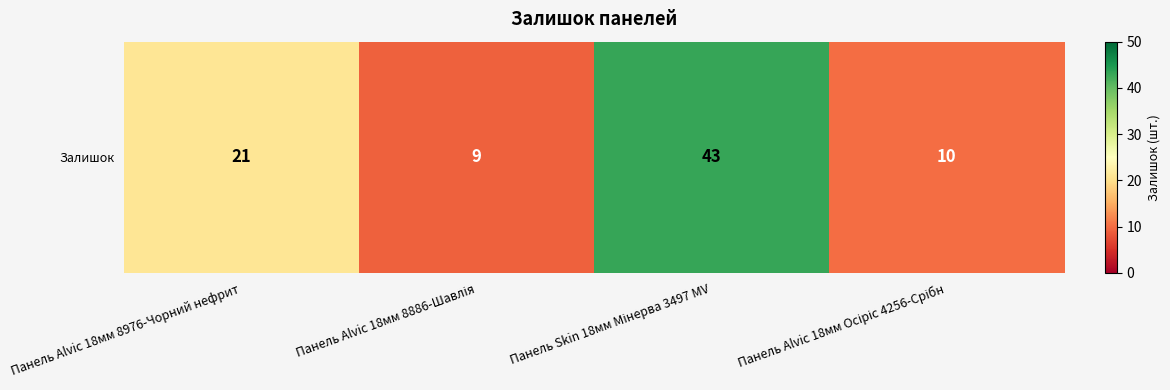

Which label corresponds to the smallest value in the chart?

Панель Alvic 18мм 8886-Шавлія